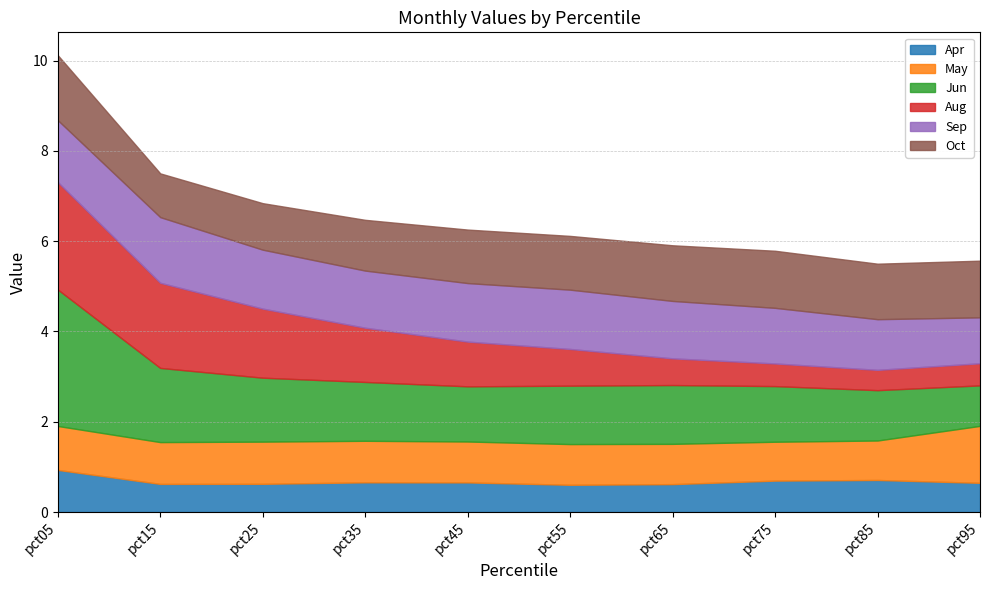

Read the May value at pct85.

0.9